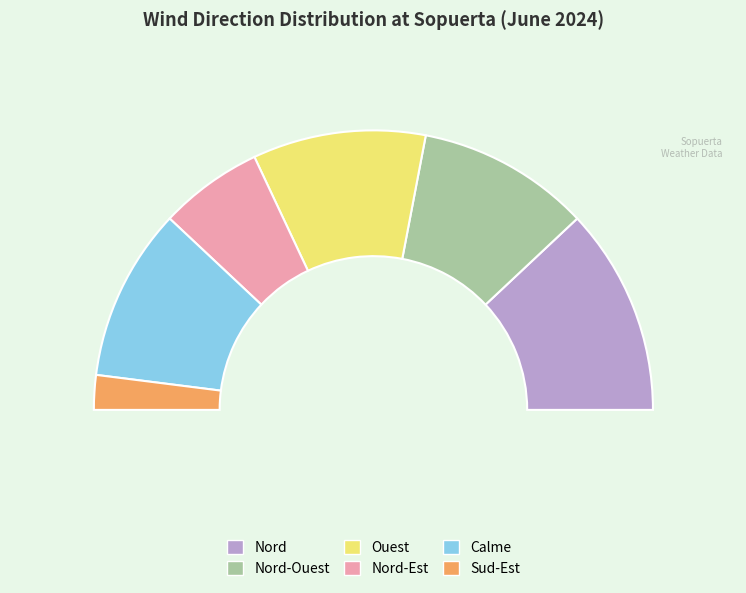

Is there any slice that represents more than half of the pie?

No